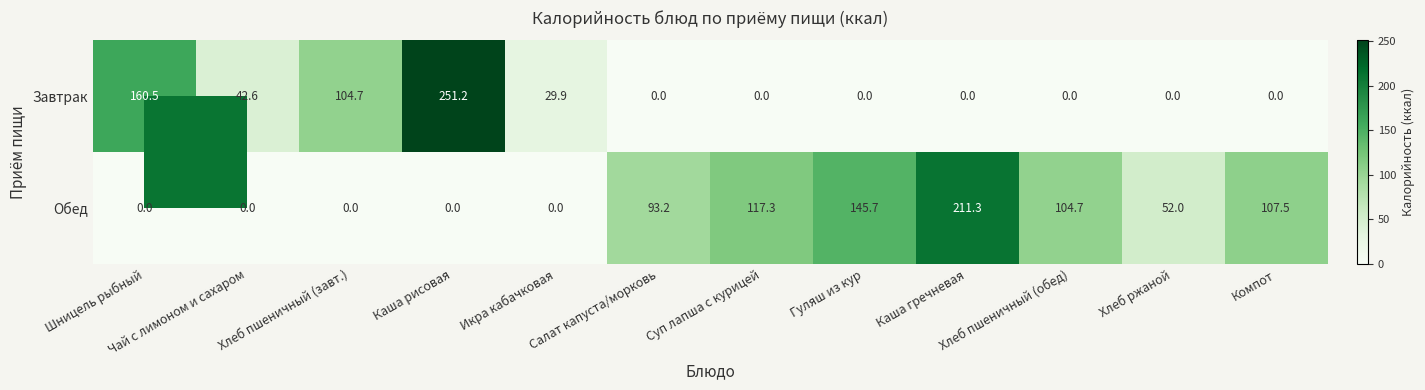

At how many categories does at least one series exceed 129?

4